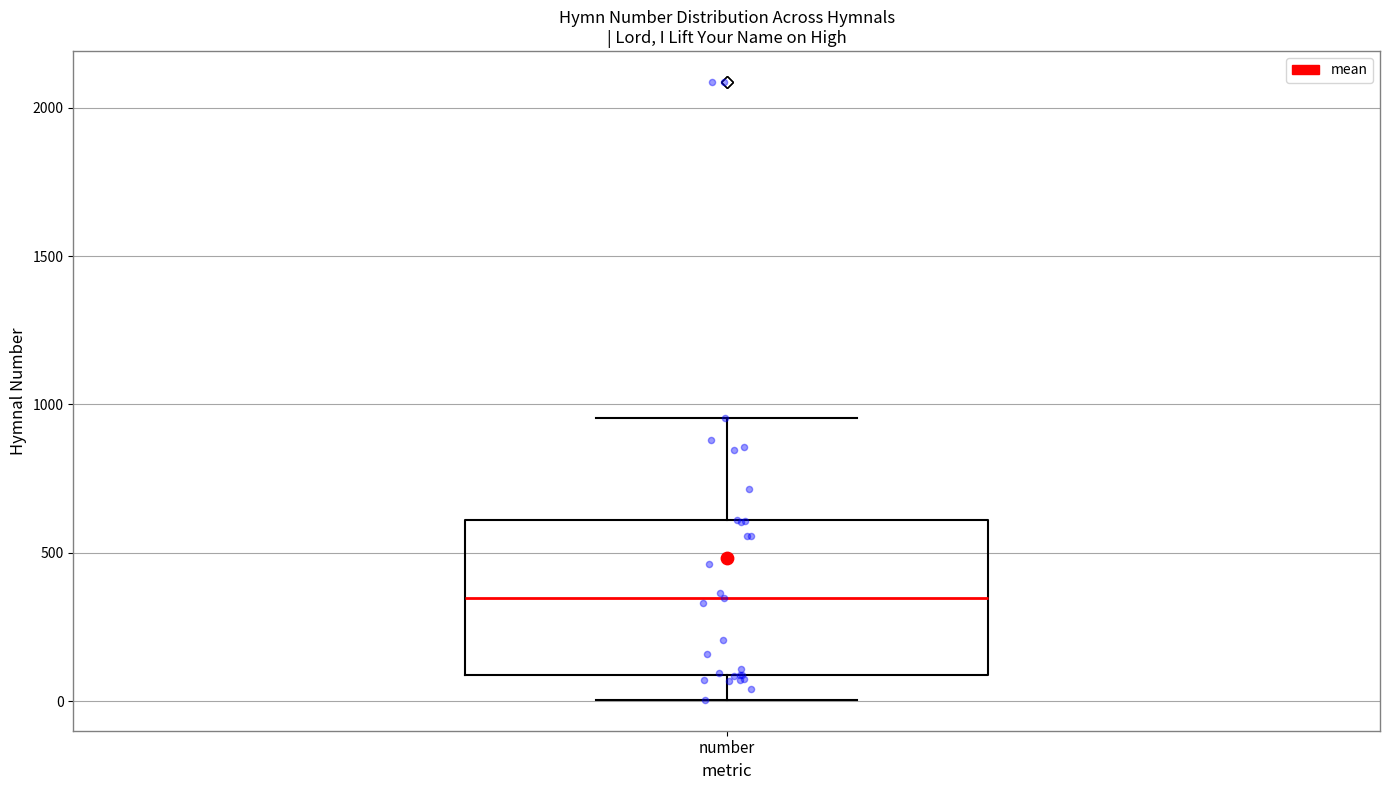

Transcribe this box plot: give where the median line is, the range the box spans, and where the two whiskers end, as read against the y-axis. The values are not printed on the chart, so give them approximately, as read against the axis.

median 350, box 100 to 600, whiskers 0 to 950